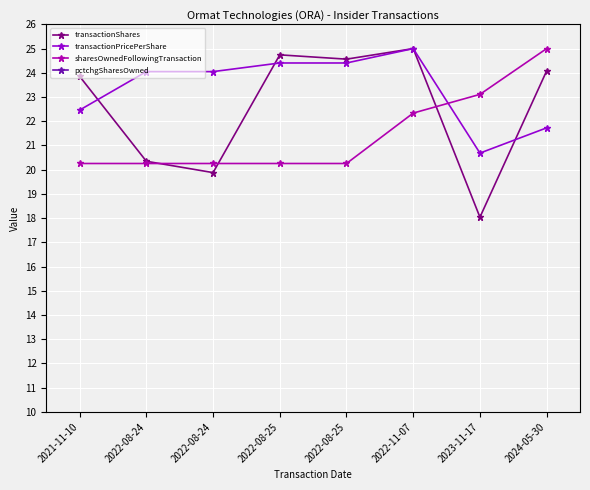

Reading right to left, extract all data points from this chart.

transactionShares: 24.1	18.0	25.0	24.6	24.7	19.9	20.3	23.9
transactionPricePerShare: 21.7	20.7	25.0	24.4	24.4	24.0	24.0	22.5
sharesOwnedFollowingTransaction: 25.0	23.1	22.3	20.3	20.3	20.3	20.3	20.3
pctchgSharesOwned: 5.8	8.8	2.8	1.0	1.0	5.2	5.2	1.6